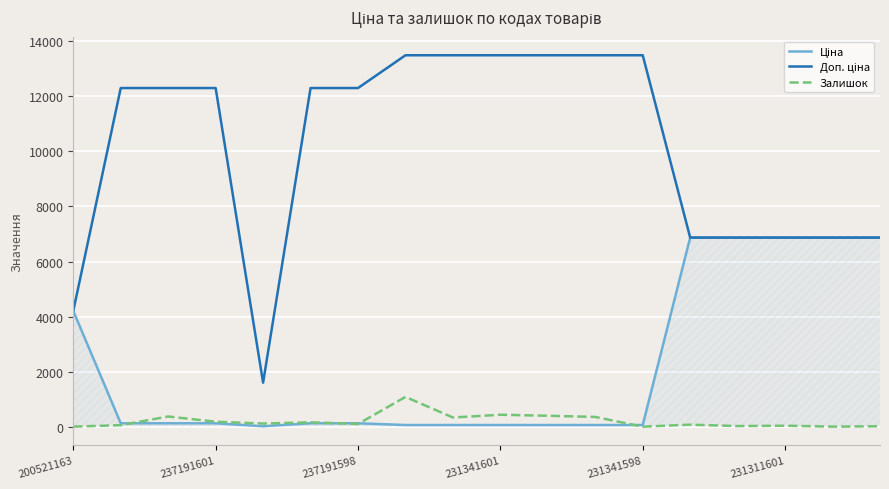

Is this an area chart (filled region under the line)?

Yes